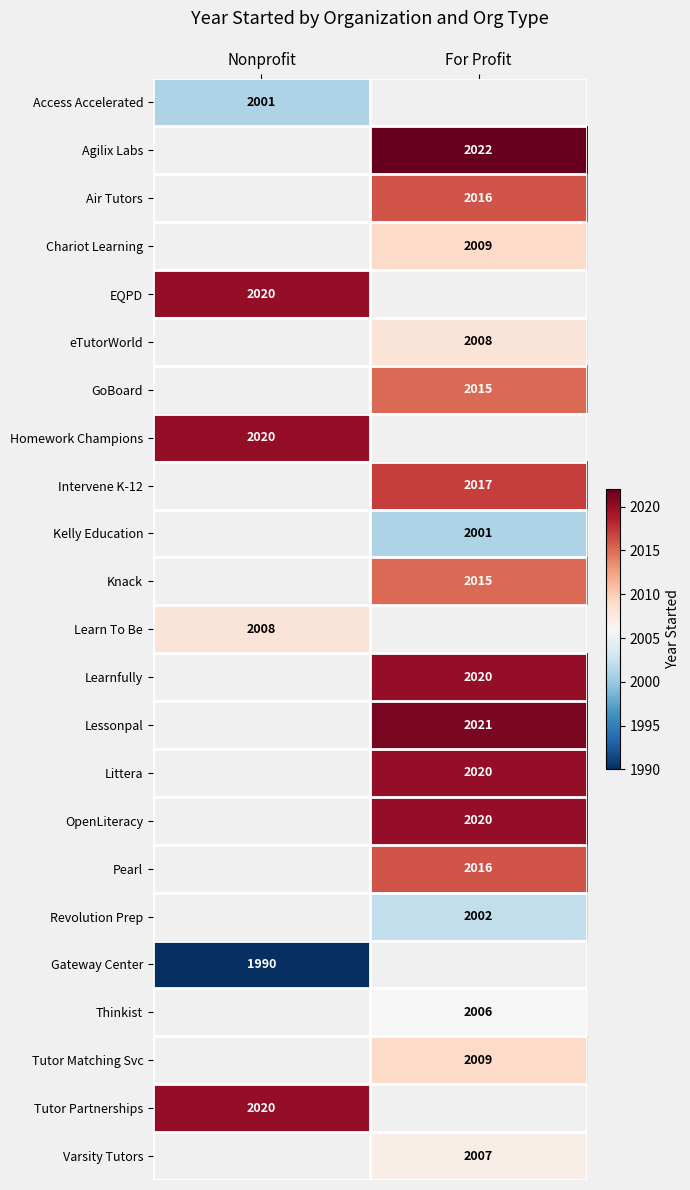

True or false: Chariot Learning has a value of 3524 at For Profit.

False